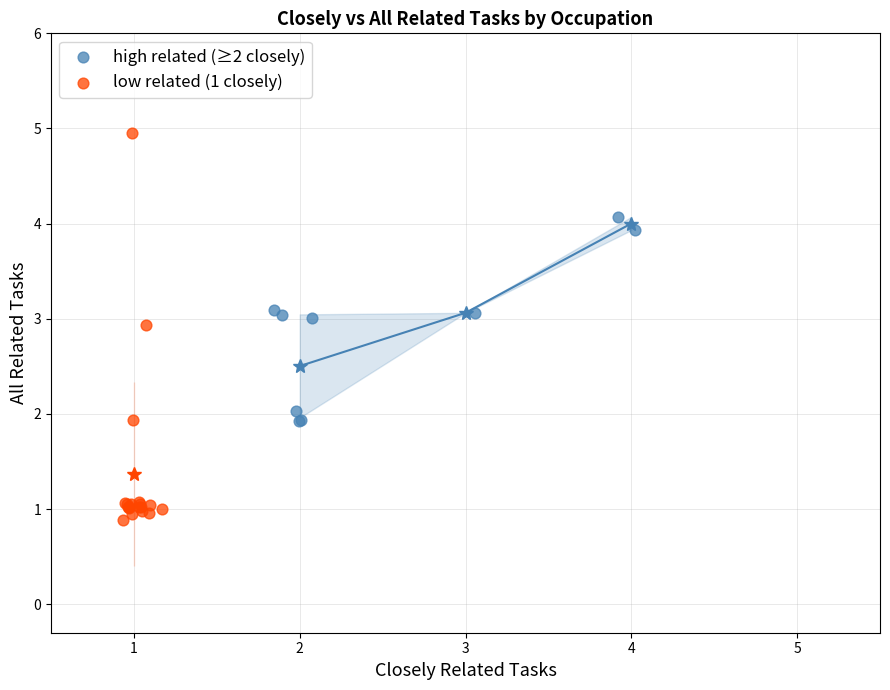

Which series has the widest spread of Y values?

low related (1 closely)